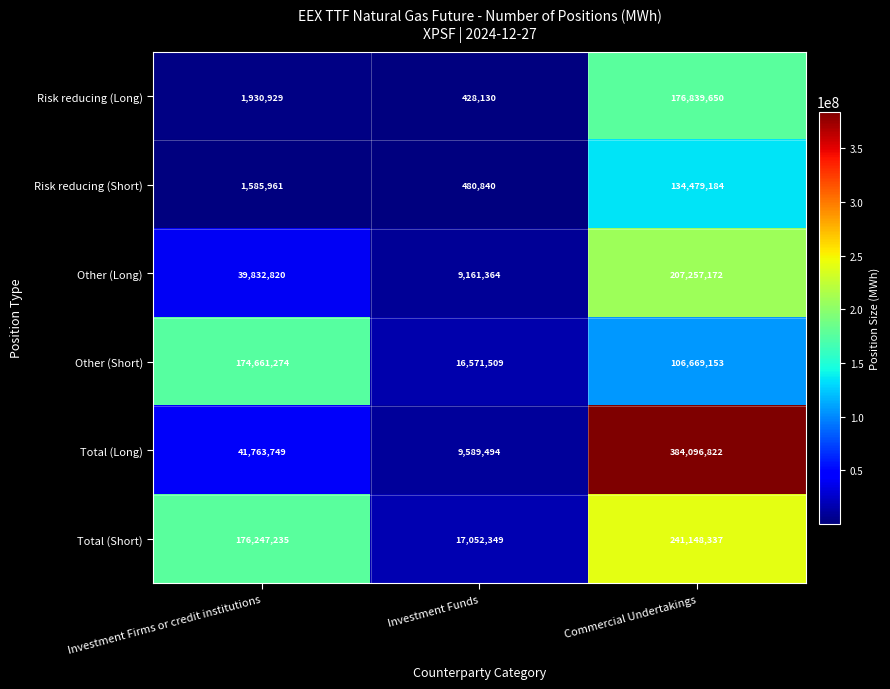

Which series has the widest spread of values?

Total (Long)